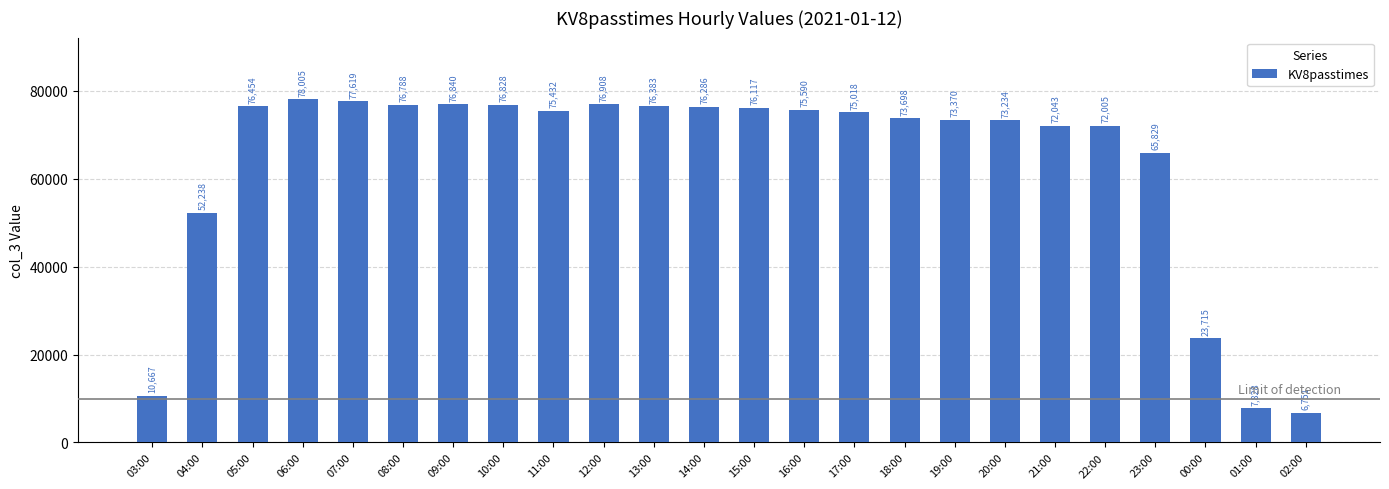

Reading left to right, what are all the values shown in this chart?

10667	52238	76454	78005	77619	76788	76840	76828	75432	76908	76383	76286	76117	75590	75018	73698	73370	73234	72043	72005	65829	23715	7828	6751